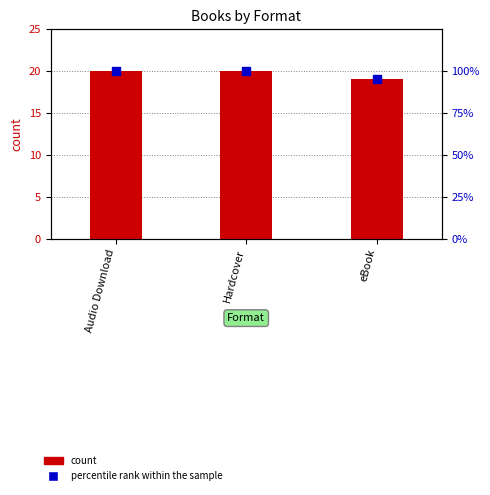

At how many categories does at least one series exceed 87?

3